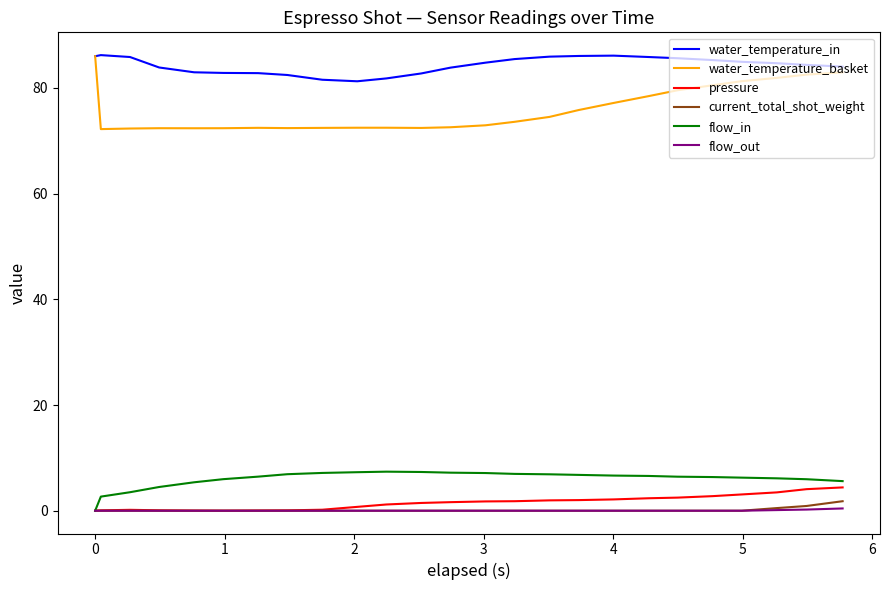

Which series has the largest total across all categories?

water_temperature_in